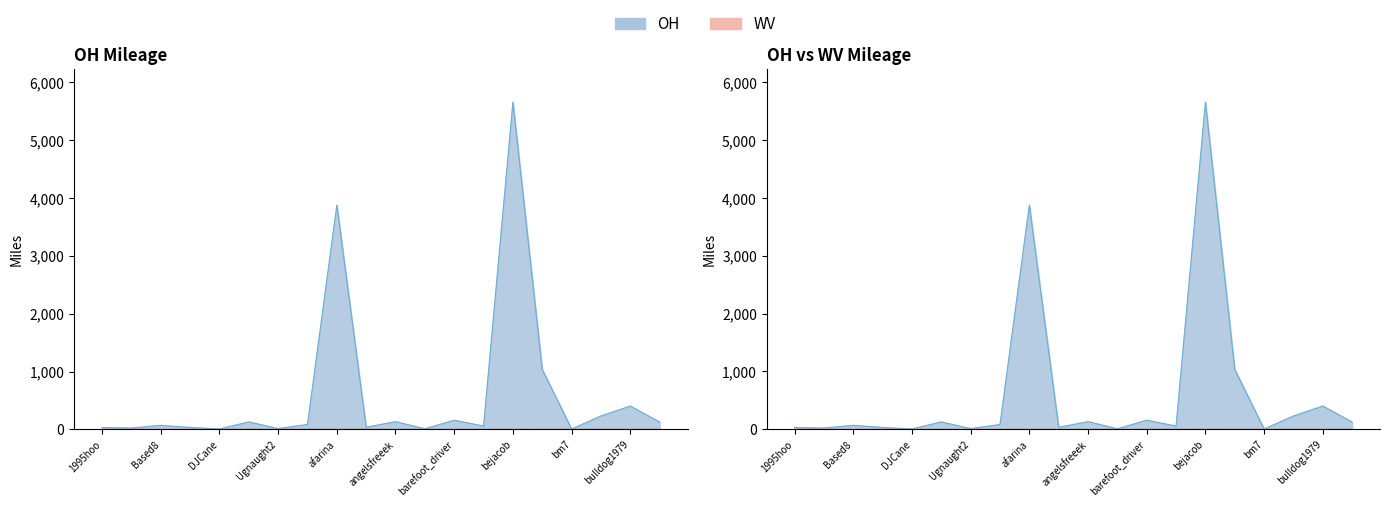

Reading left to right, transcribe all the data shown in this chart.

Total: 1995hoo=31.9	7_8=23.3	Based8=69.3	Beerman=33.2	DJCane=6.6	JamesMD=129.2	Ugnaught2=13.0	aaroads=84.2	afarina=3877.5	along=35.8	angelsfreeek=133.6	atsiatas=10.1	barefoot_driver=158.2	baugh17=57.1	bejacob=5658.7	bhemphill=1036.5	bm7=5.8	bobcobb=231.5	bulldog1979=403.6	cabiness42=125.5
OH: 1995hoo=31.9	7_8=23.3	Based8=69.3	Beerman=33.2	DJCane=6.6	JamesMD=129.2	Ugnaught2=13.0	aaroads=84.2	afarina=3877.5	along=35.8	angelsfreeek=133.6	atsiatas=10.1	barefoot_driver=158.2	baugh17=57.1	bejacob=5658.4	bhemphill=1036.5	bm7=5.8	bobcobb=231.5	bulldog1979=403.6	cabiness42=125.5
WV: 1995hoo=0.0	7_8=0.0	Based8=0.0	Beerman=0.0	DJCane=0.0	JamesMD=0.0	Ugnaught2=0.0	aaroads=0.0	afarina=0.0	along=0.0	angelsfreeek=0.0	atsiatas=0.0	barefoot_driver=0.0	baugh17=0.0	bejacob=0.3	bhemphill=0.0	bm7=0.0	bobcobb=0.0	bulldog1979=0.0	cabiness42=0.0